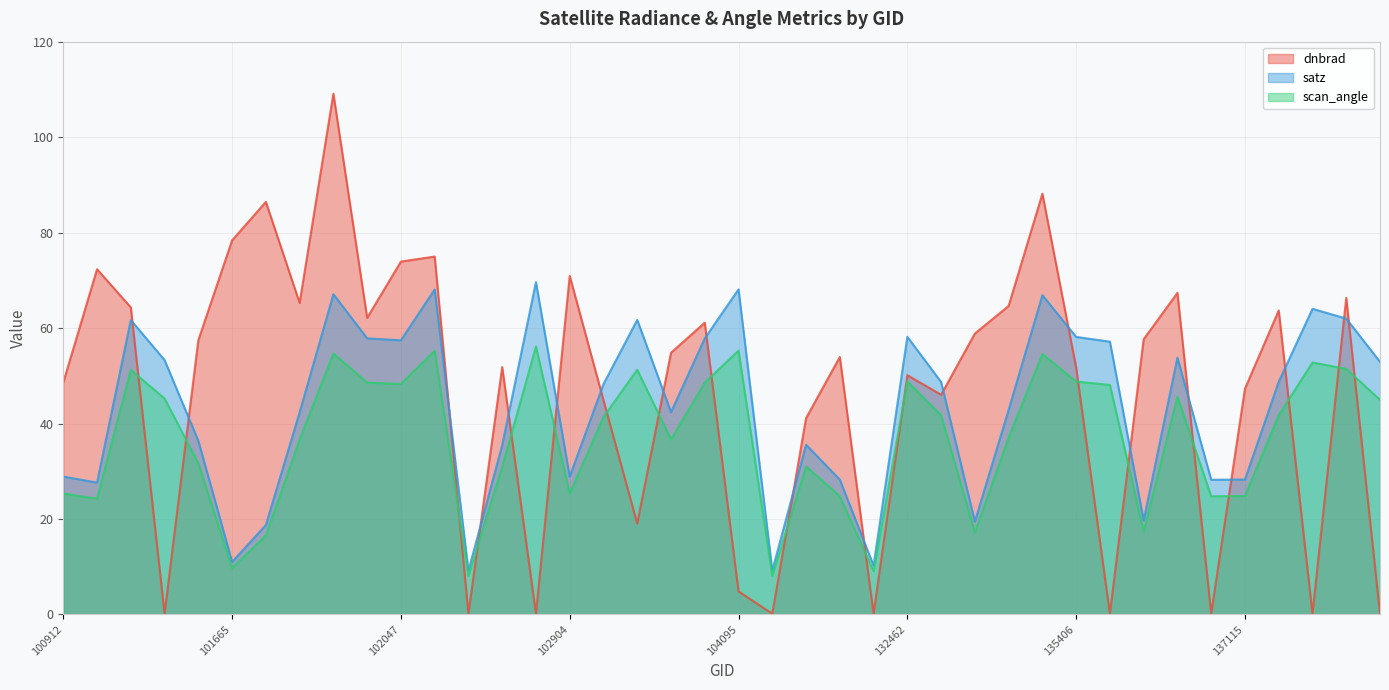

List the series in order of their peak value, highest first.

dnbrad, satz, scan_angle